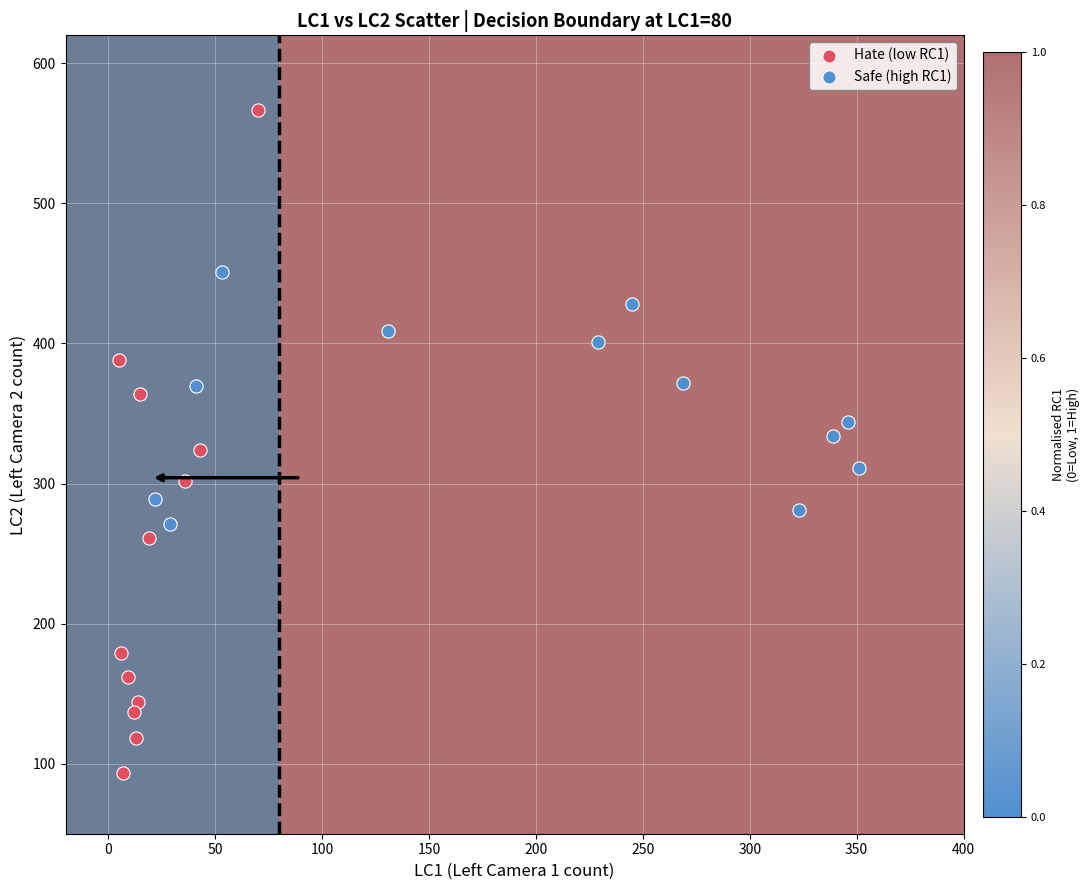

Which series has the largest Y range (max minus min)?

Hate (low RC1)